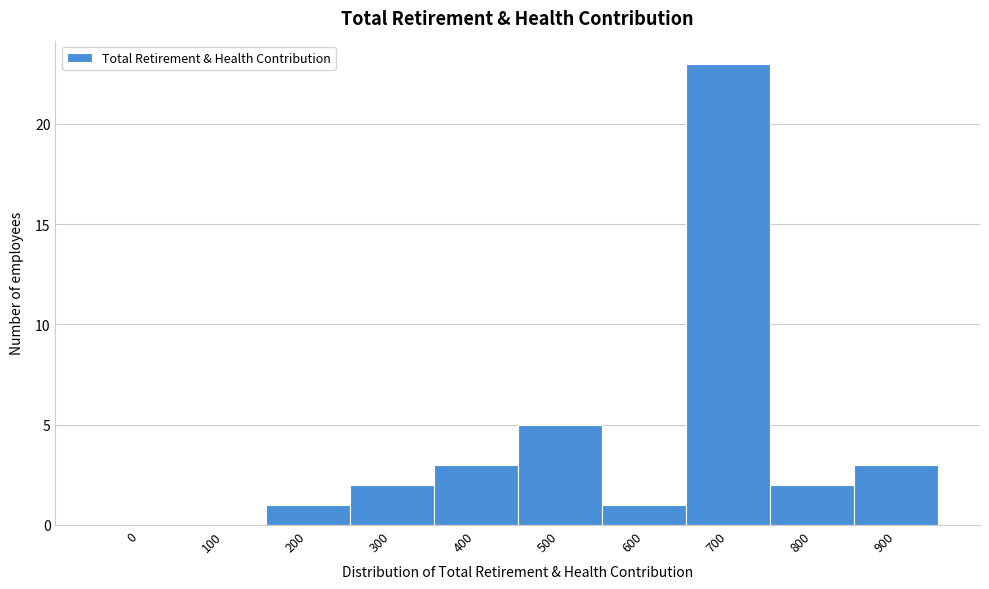

Reading left to right, what are all the values shown in this chart?

0=0	100=0	200=1	300=2	400=3	500=5	600=1	700=23	800=2	900=3